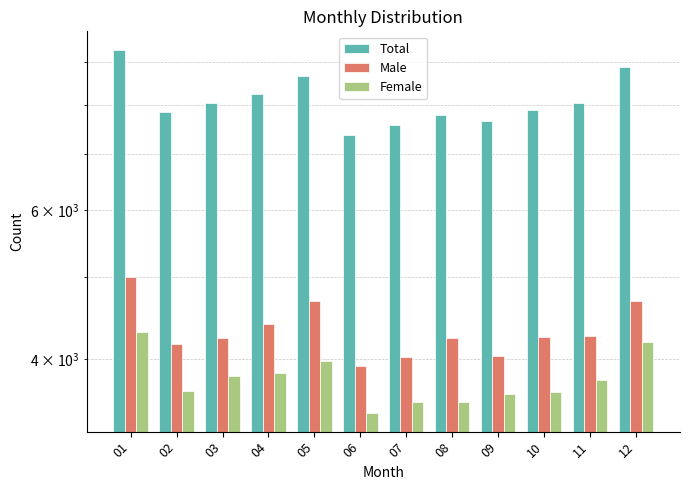

At which label does Total reach its peak?

01